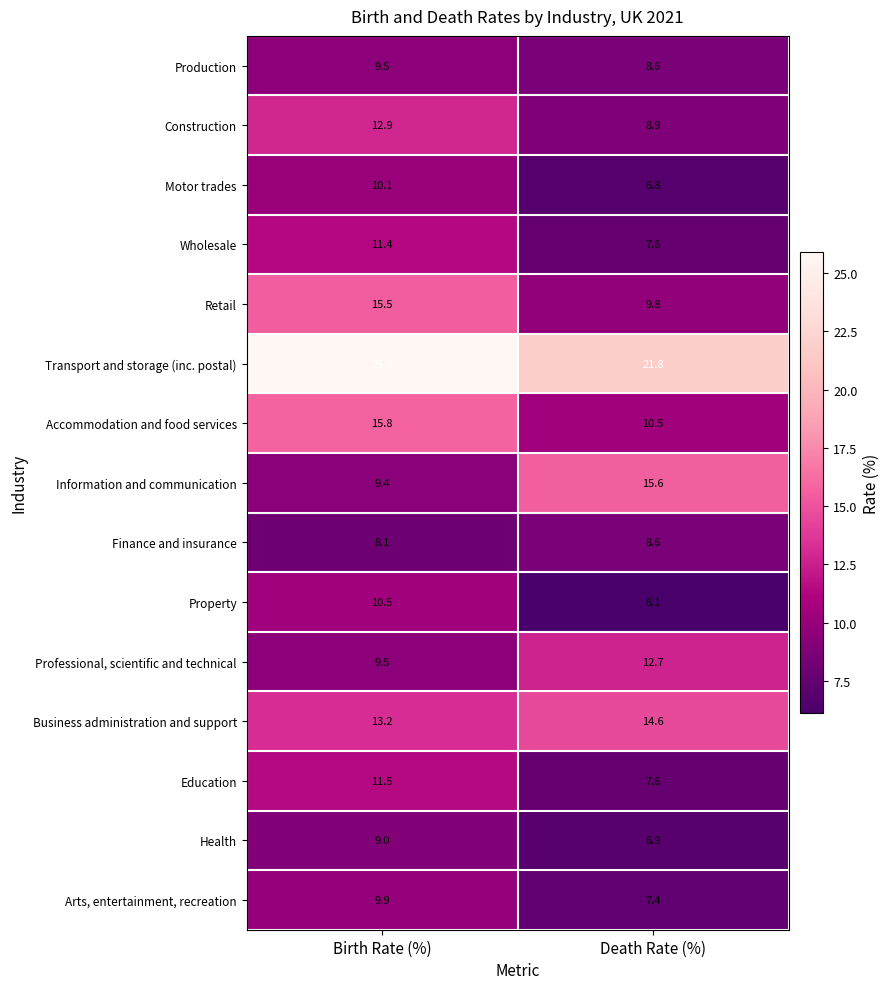

List the series in order of their peak value, lowest first.

Finance and insurance, Health, Production, Arts, entertainment, recreation, Motor trades, Property, Wholesale, Education, Professional, scientific and technical, Construction, Business administration and support, Retail, Information and communication, Accommodation and food services, Transport and storage (inc. postal)